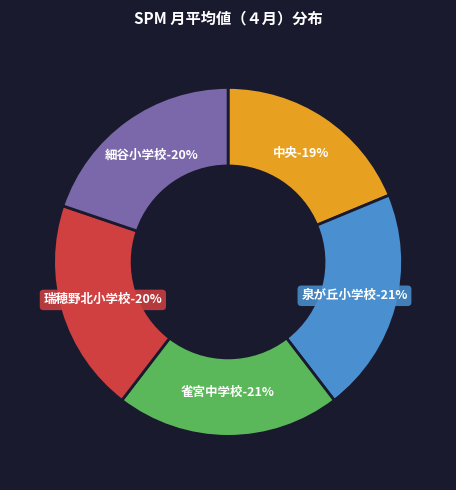

To the nearest percent, what portion does 泉が丘小学校 represent?

21%